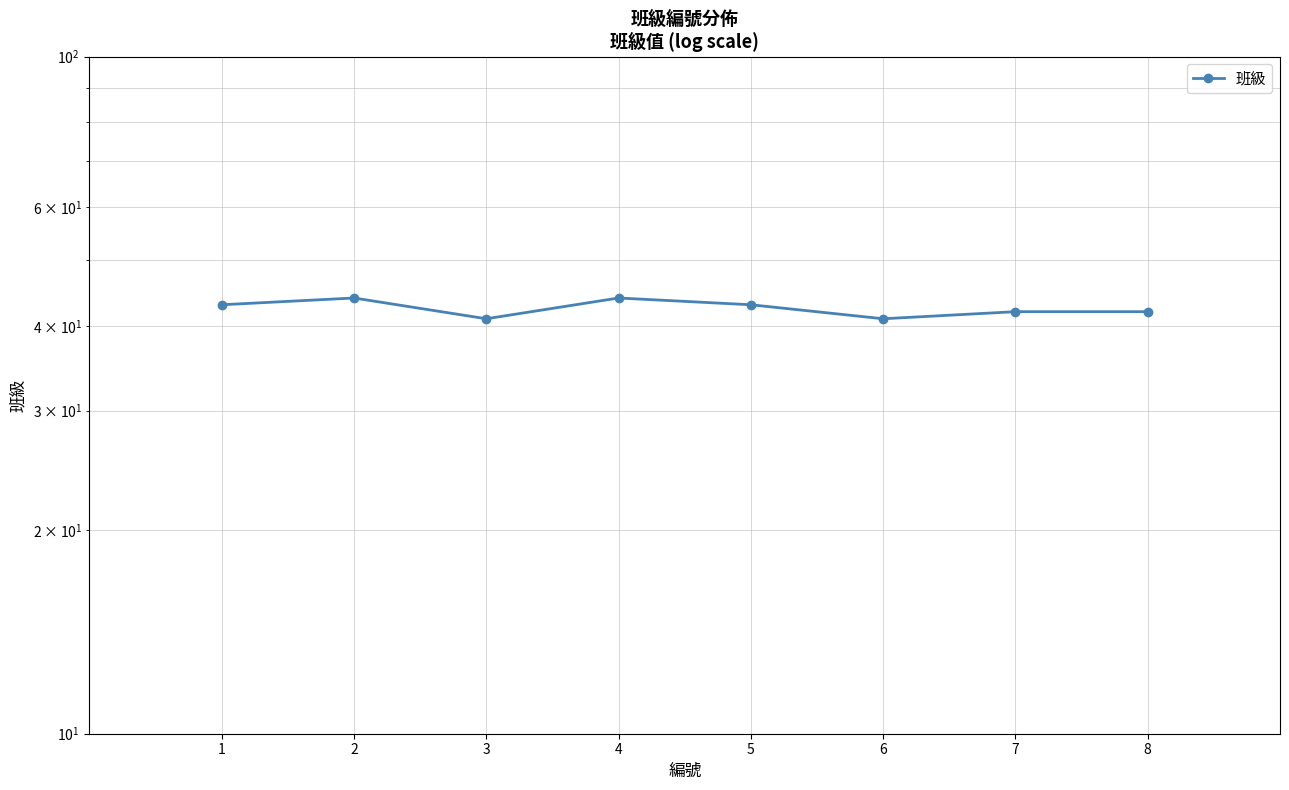

What is the value of the 3rd point from the left?

41